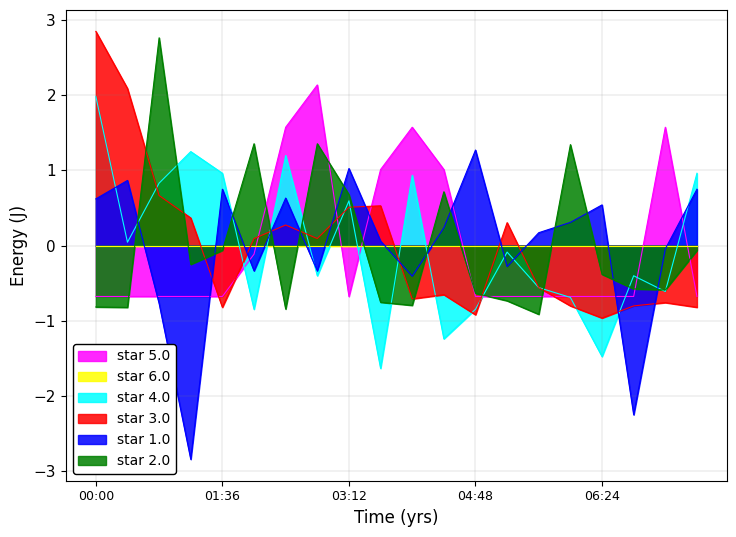

The value of BME280_temperature at 00:24 is 0.1. True or false?

False